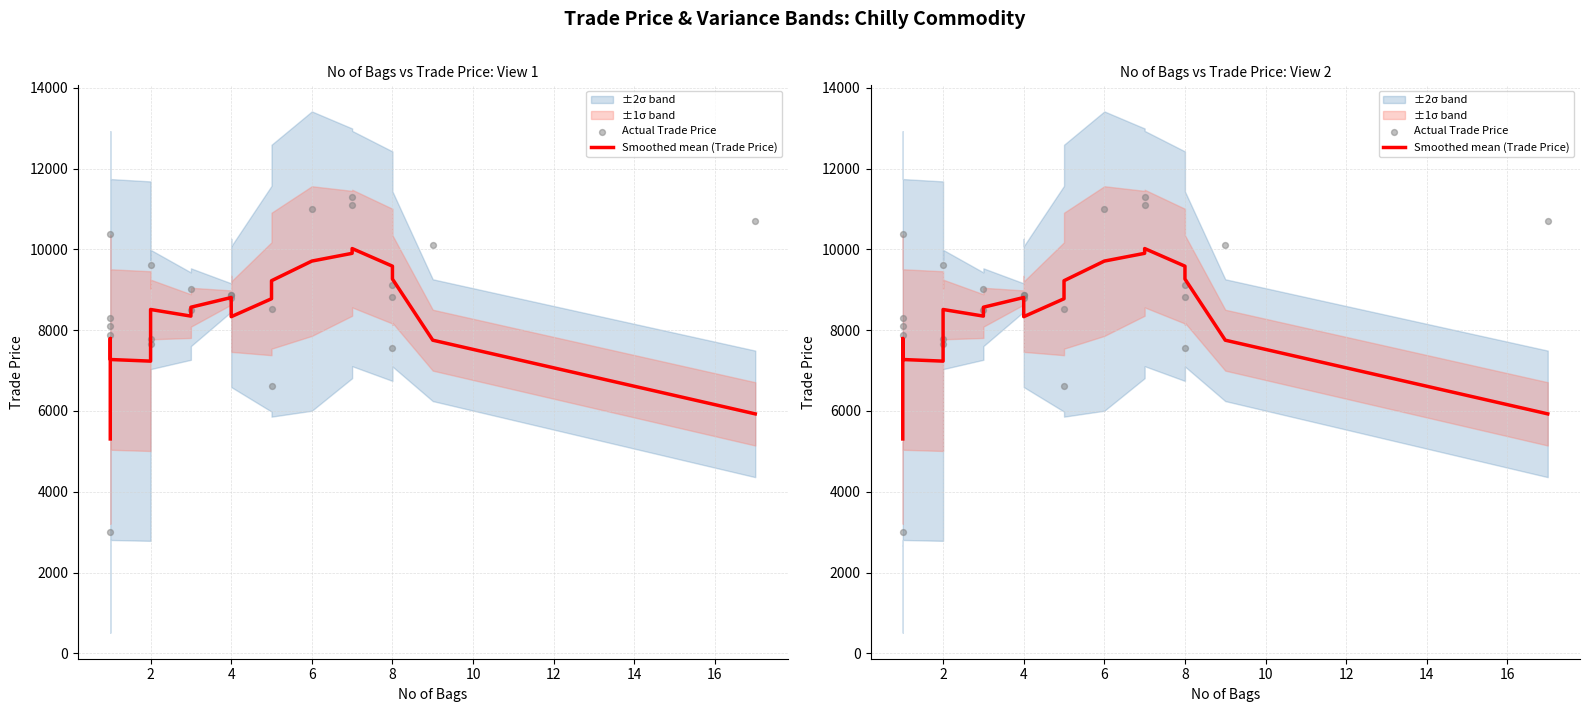

Which series has the largest total across all categories?

Actual Trade Price